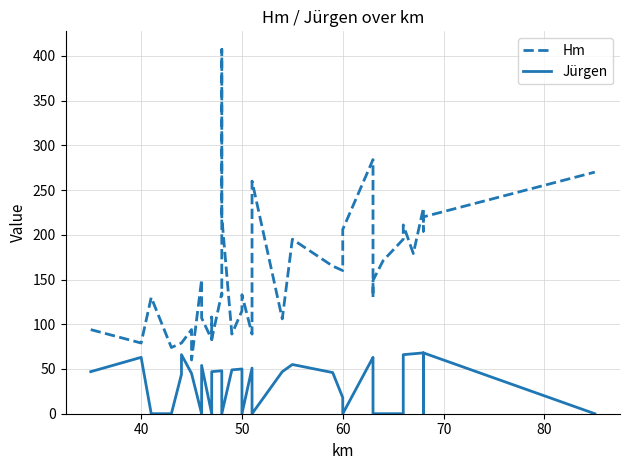

What is the value of the Hm point at the 34th from the left?

179